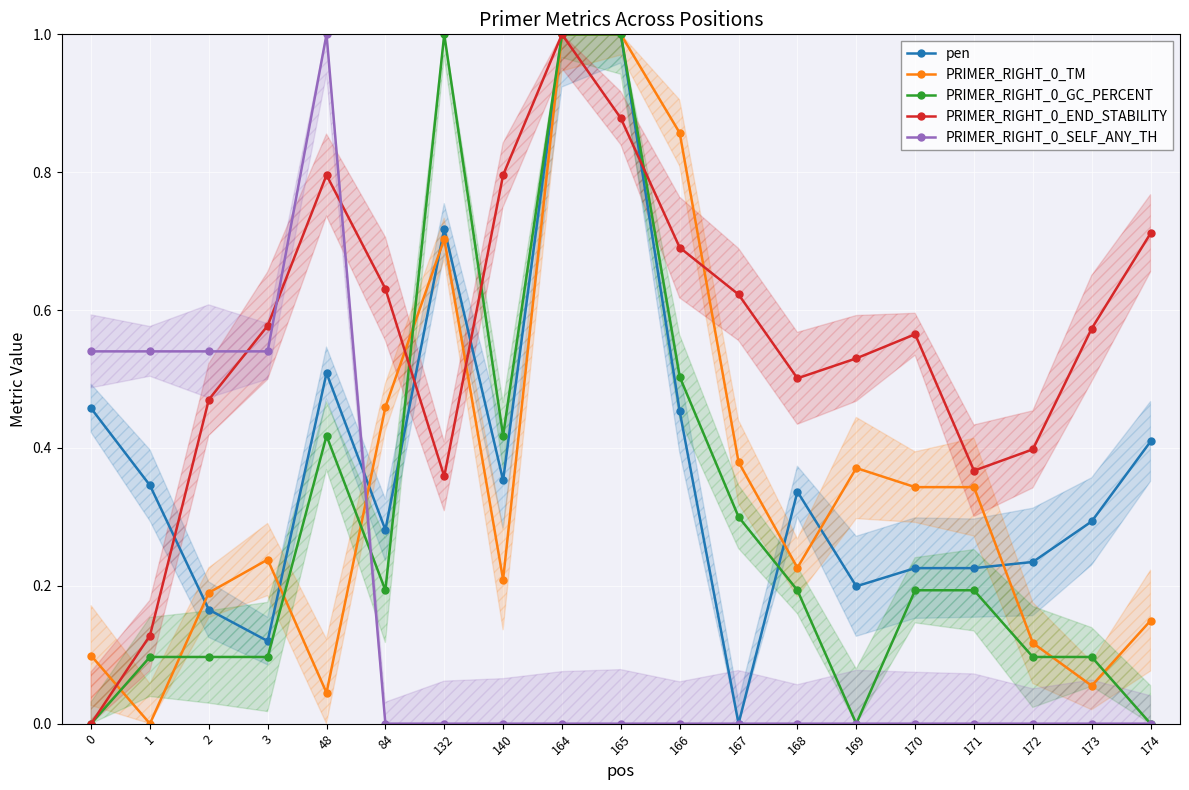

Which series has the widest spread of values?

pen